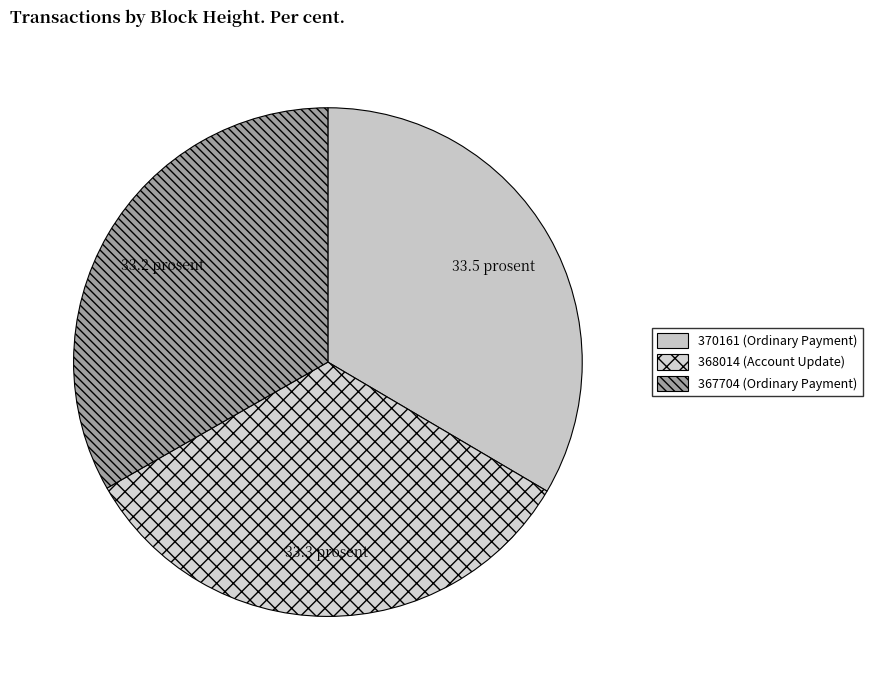

Rank the categories by value from lowest to highest.

367704 (Ordinary Payment), 368014 (Account Update), 370161 (Ordinary Payment)